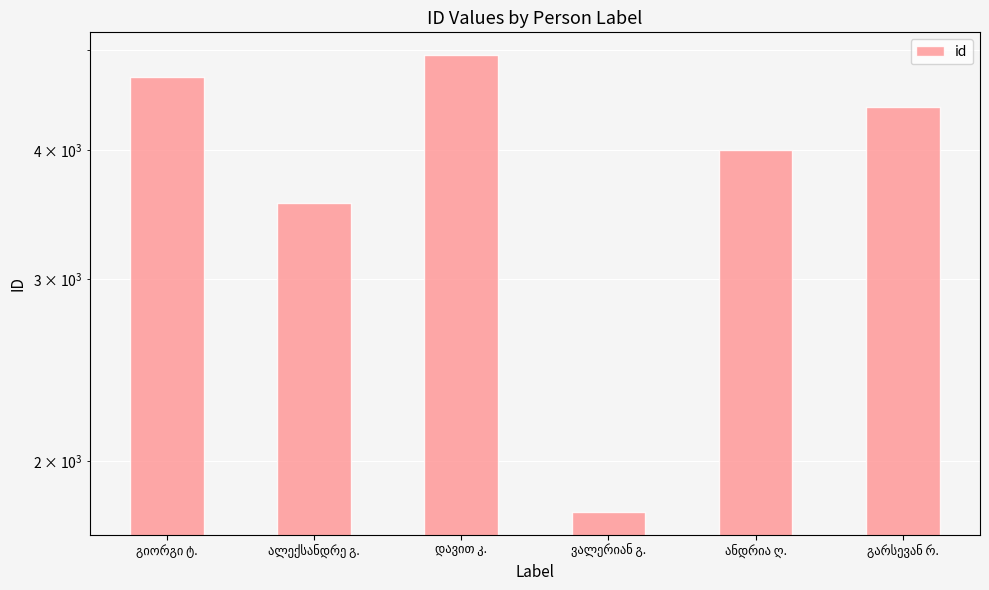

What is the label of the 3rd bar from the right?

ვალერიან გ.